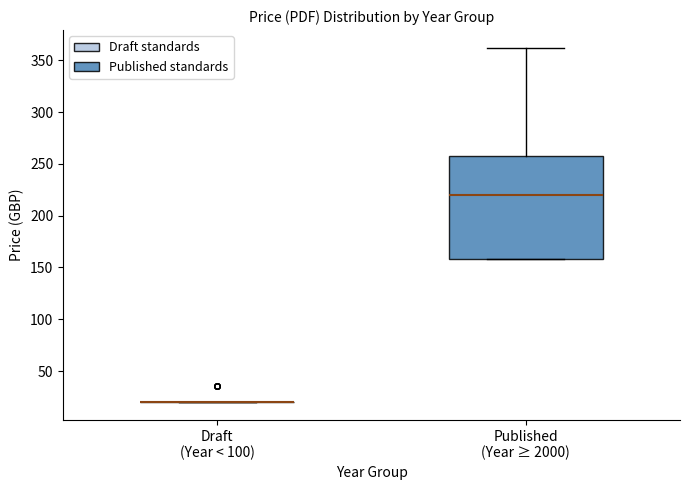

Comparing the boxes themselves (not the whiskers), which one is the tallest?

Published (Year ≥ 2000)